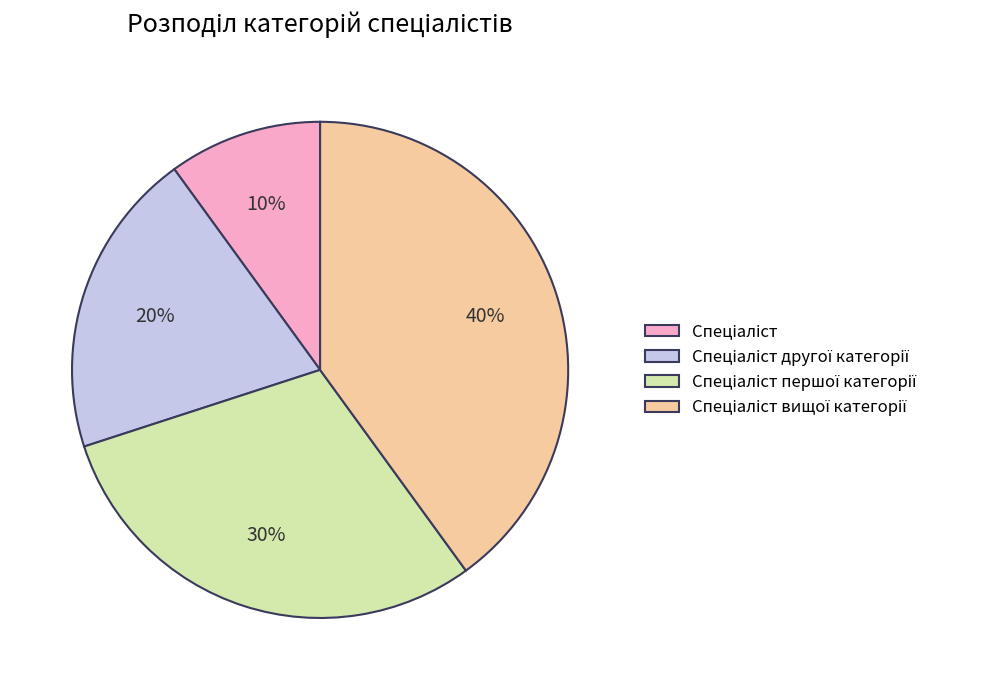

Is there a majority slice in this chart?

No